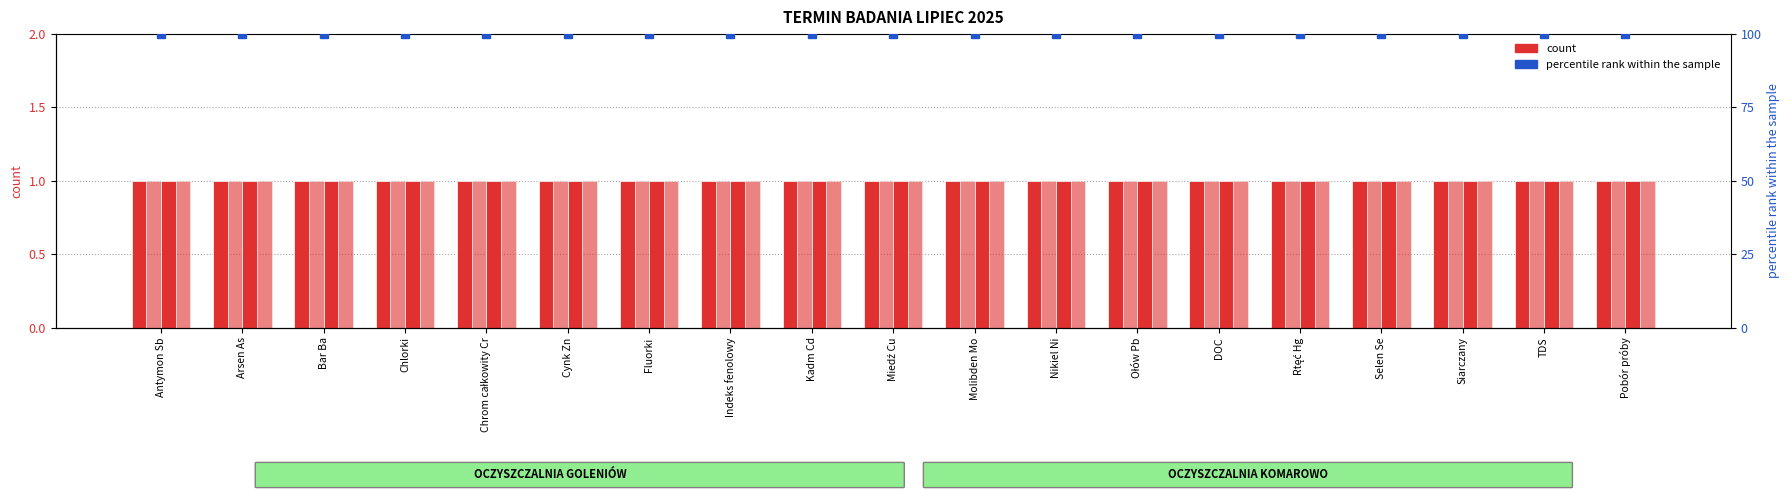

What position from the right is Arsen As?

18